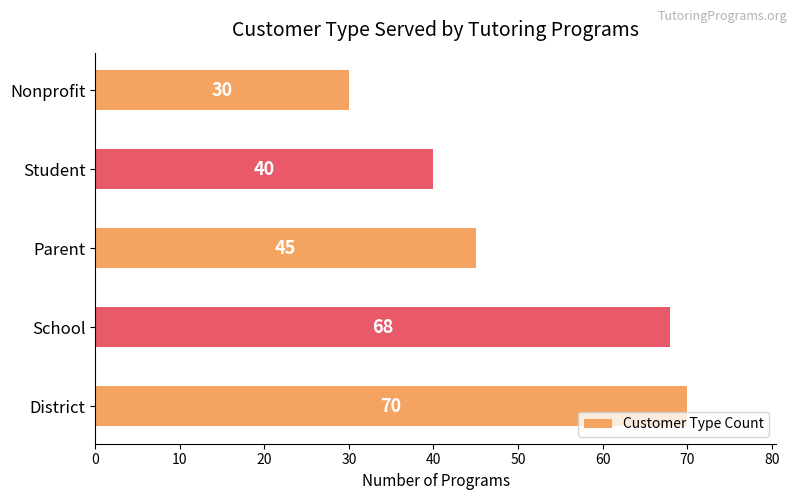

Is it true that the value at District is 19?

False